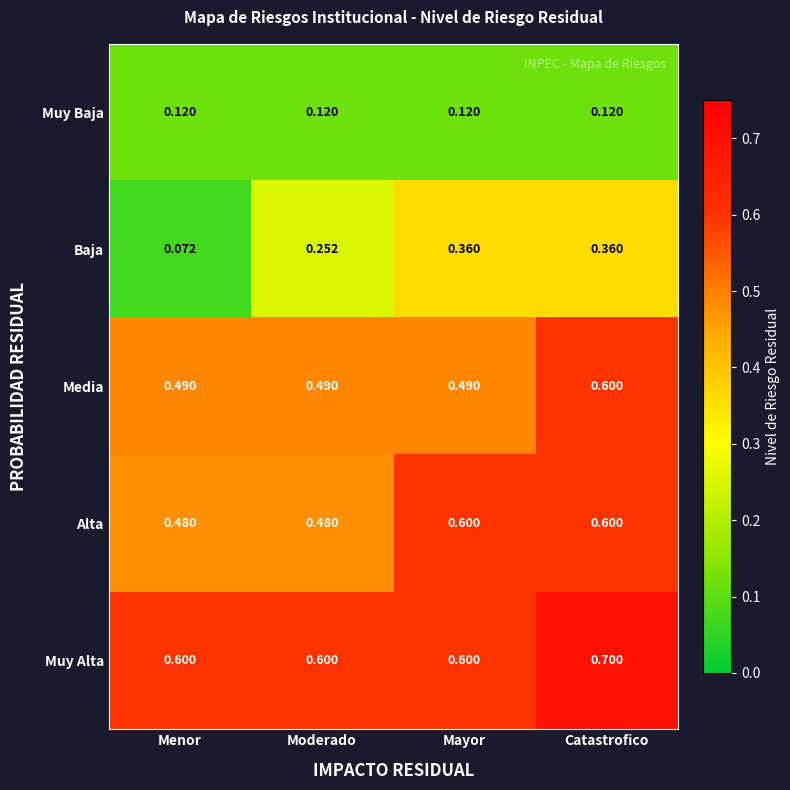

At which category is the sum across all series the highest?

Catastrofico